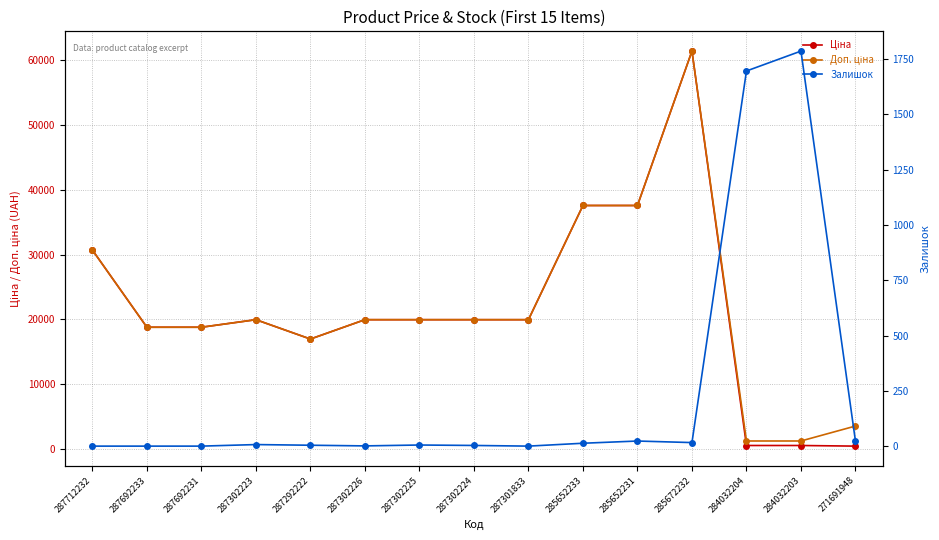

What are all the series names shown in the legend?

Ціна, Доп. ціна, Залишок